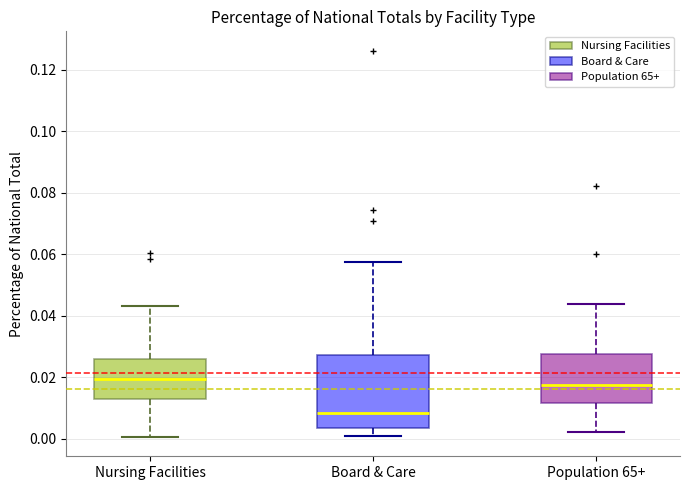

Where is the lower edge of the box for Board & Care on the y-axis? The values are not printed on the chart, so give them approximately, as read against the axis.

0.004